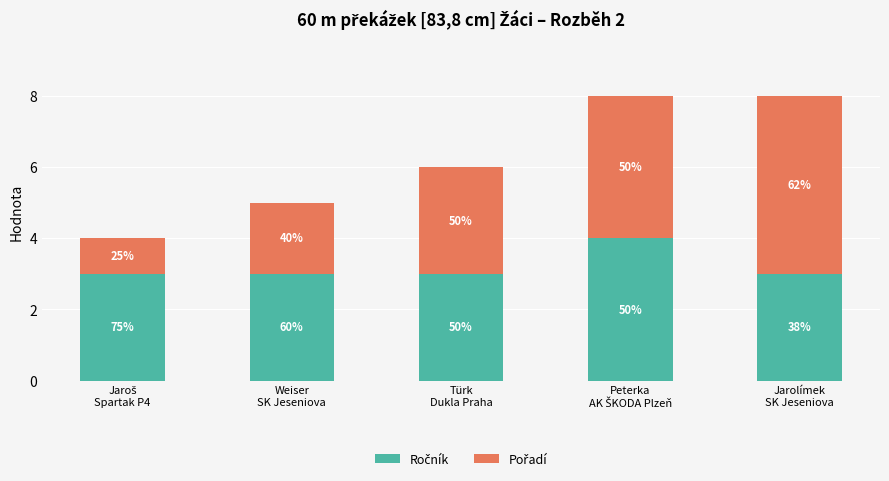

True or false: Pořadí has a value of 2 at Türk
Dukla Praha.

False